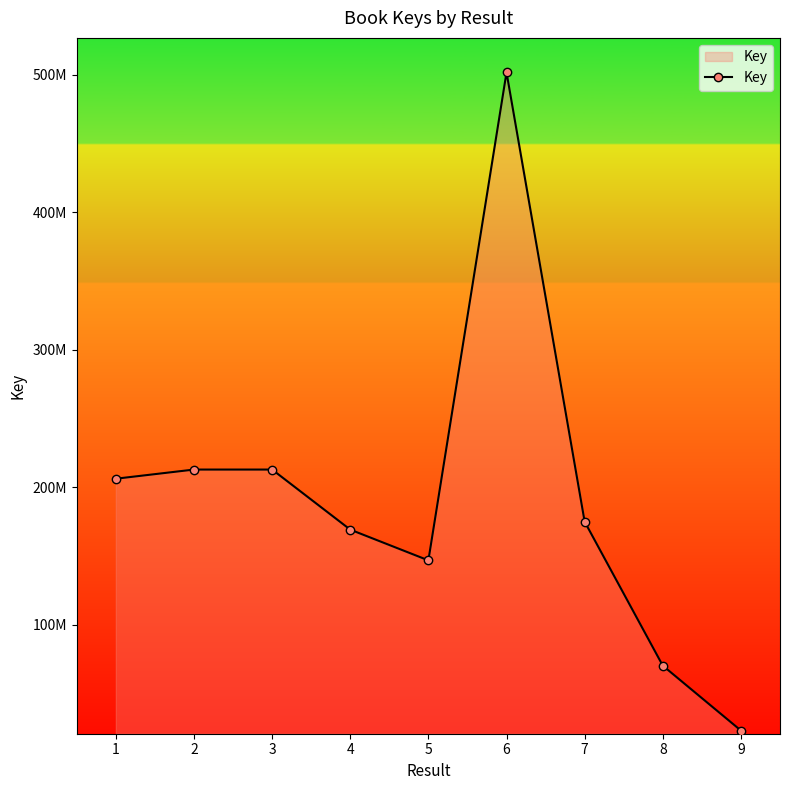

True or false: the data shows 301970086 at 2.

False